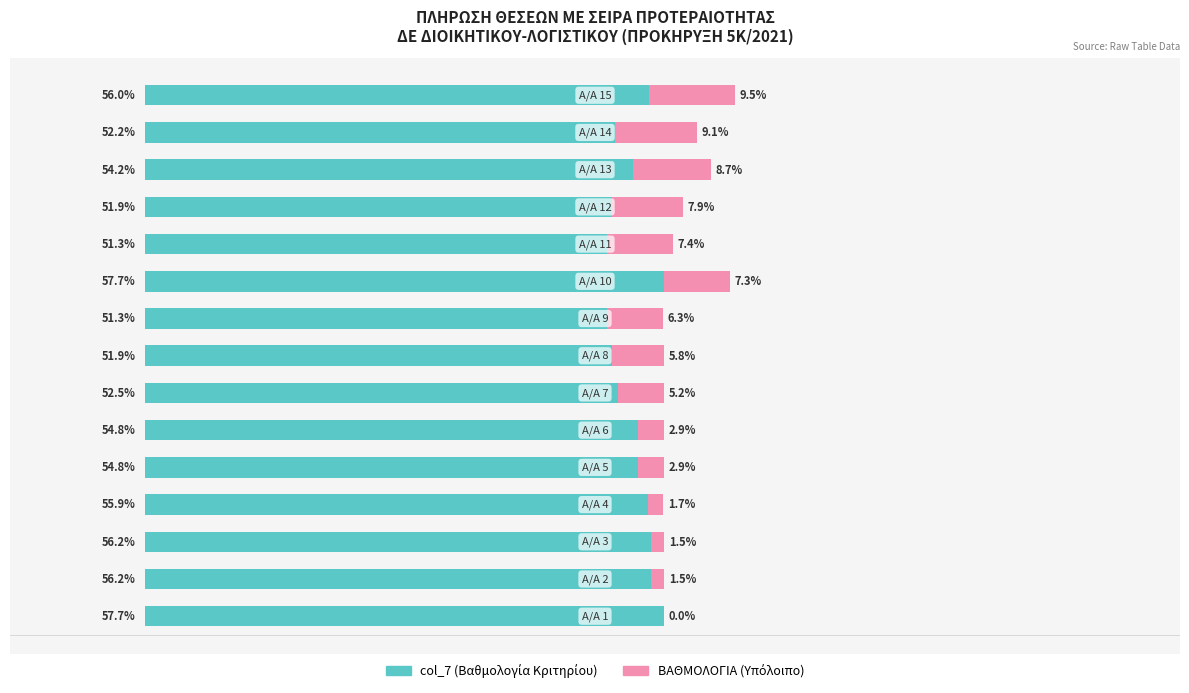

What are all the series names shown in the legend?

col_7 (Βαθμολογία Κριτηρίου), ΒΑΘΜΟΛΟΓΙΑ (Υπόλοιπο)